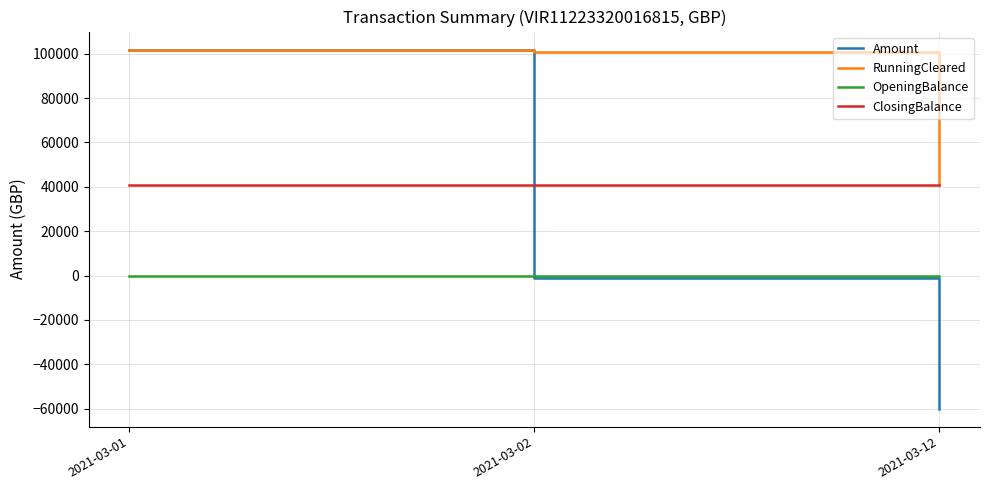

What is the spread (max minus min) of values at 2021-03-01?

101916.8